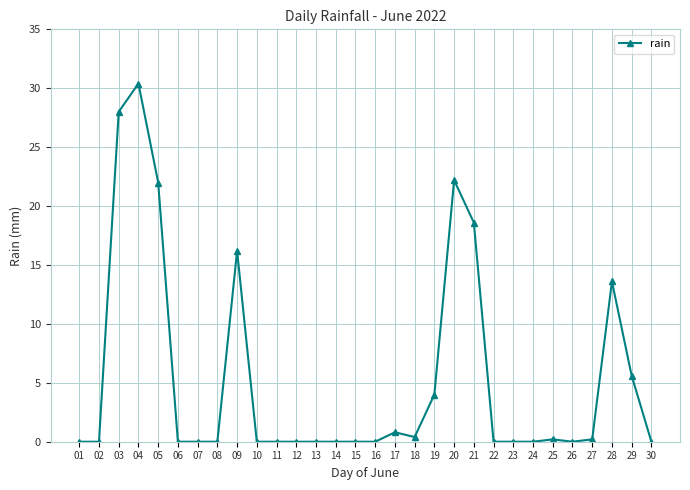

True or false: the data has more than 2 interior local peaks.

True